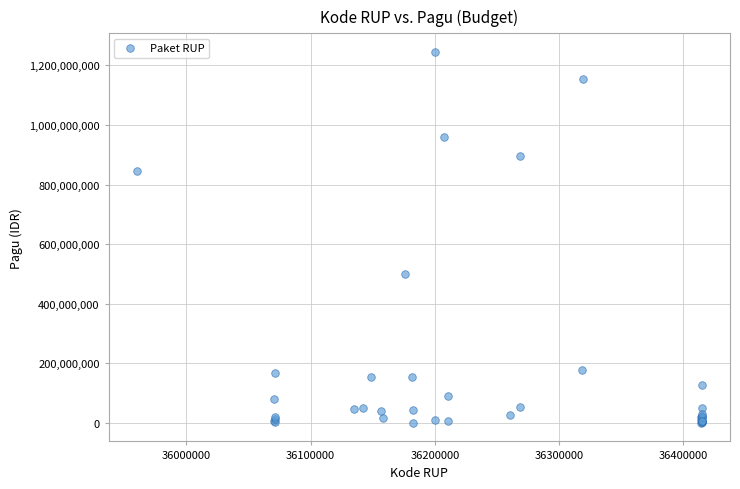

What Y value in the scatter plot is closest to 622840000?

499932000